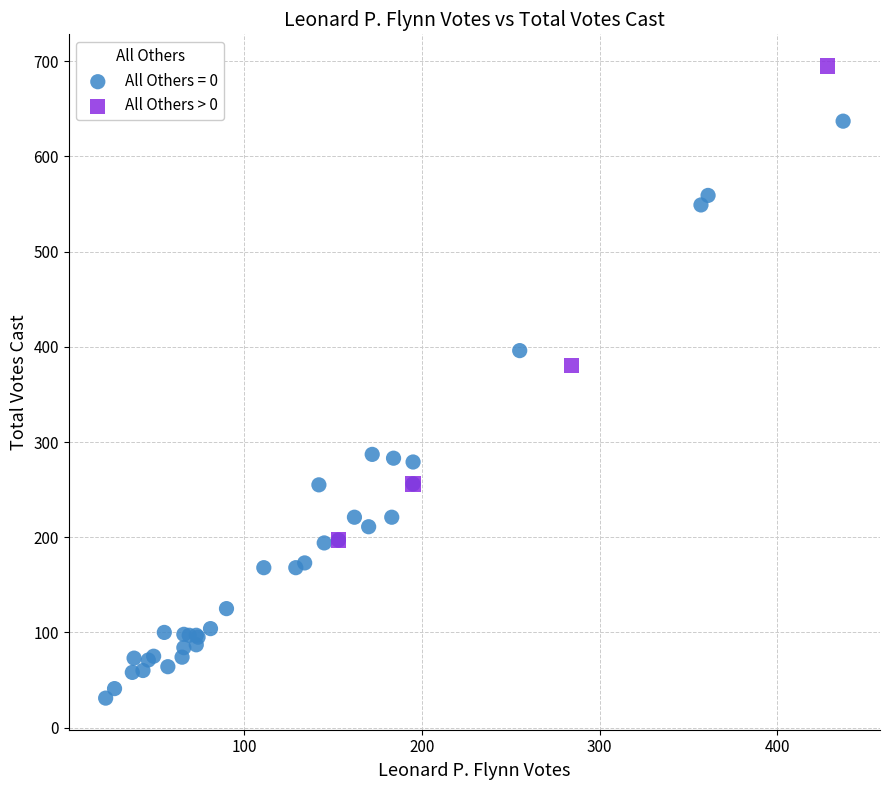

Which series contains the lowest Y value?

All Others = 0